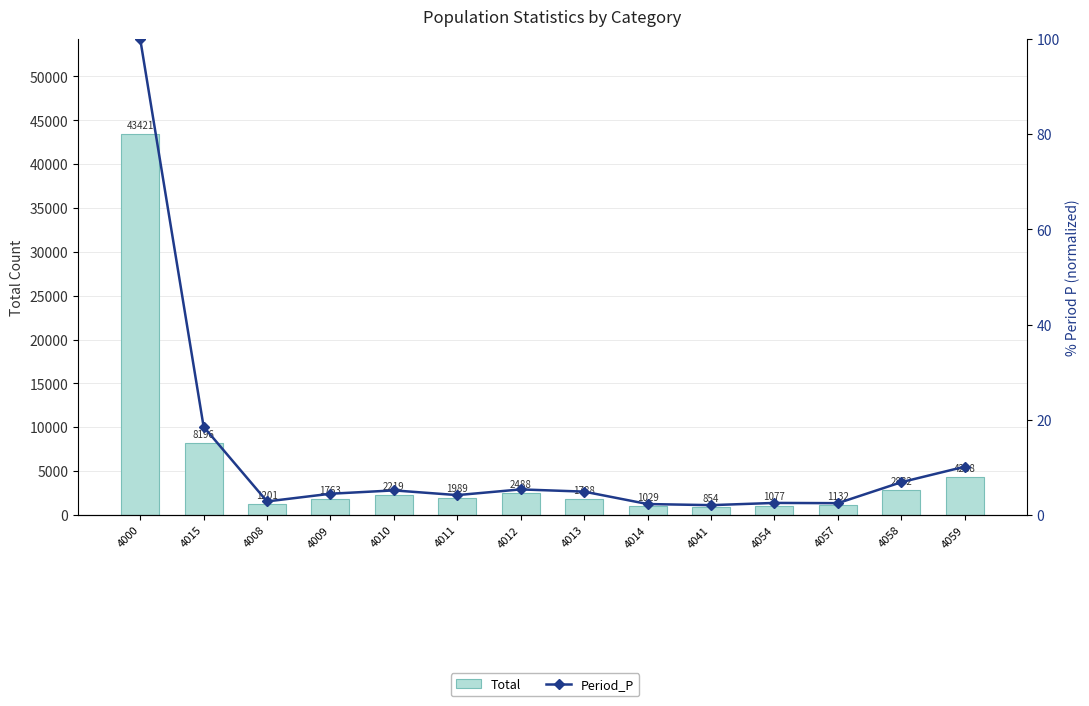

What is the value of the Period_P bar at the 10th from the left?

2.1